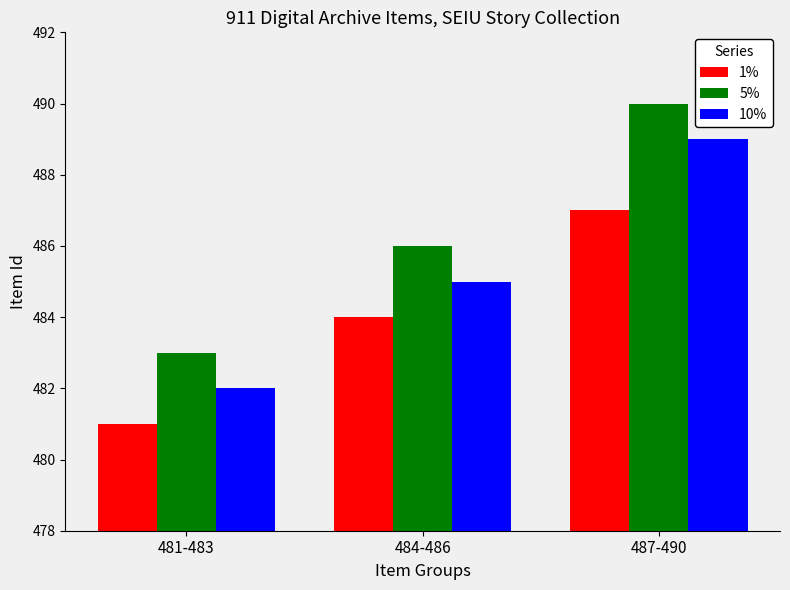

At which category is the sum across all series the highest?

487-490